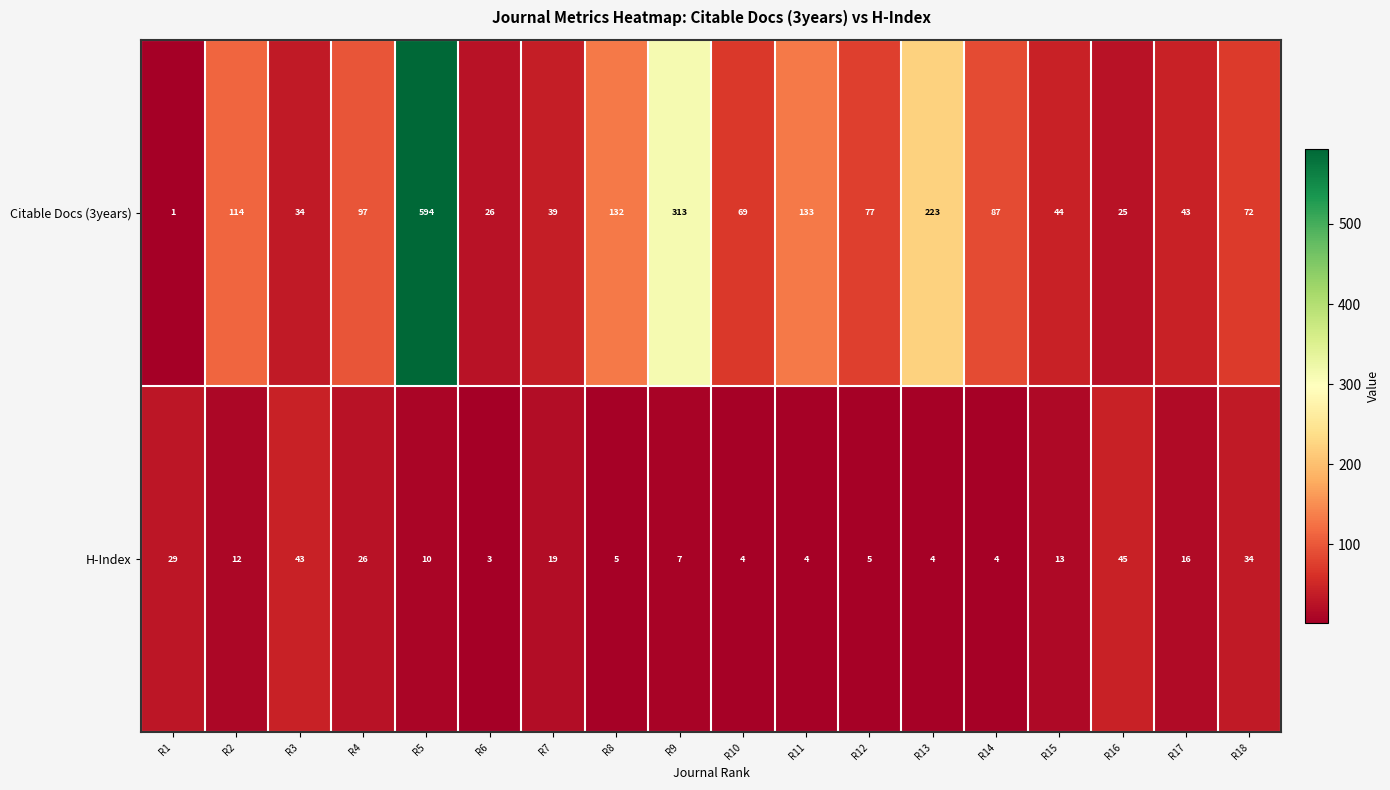

Which series has the widest spread of values?

Citable Docs (3years)